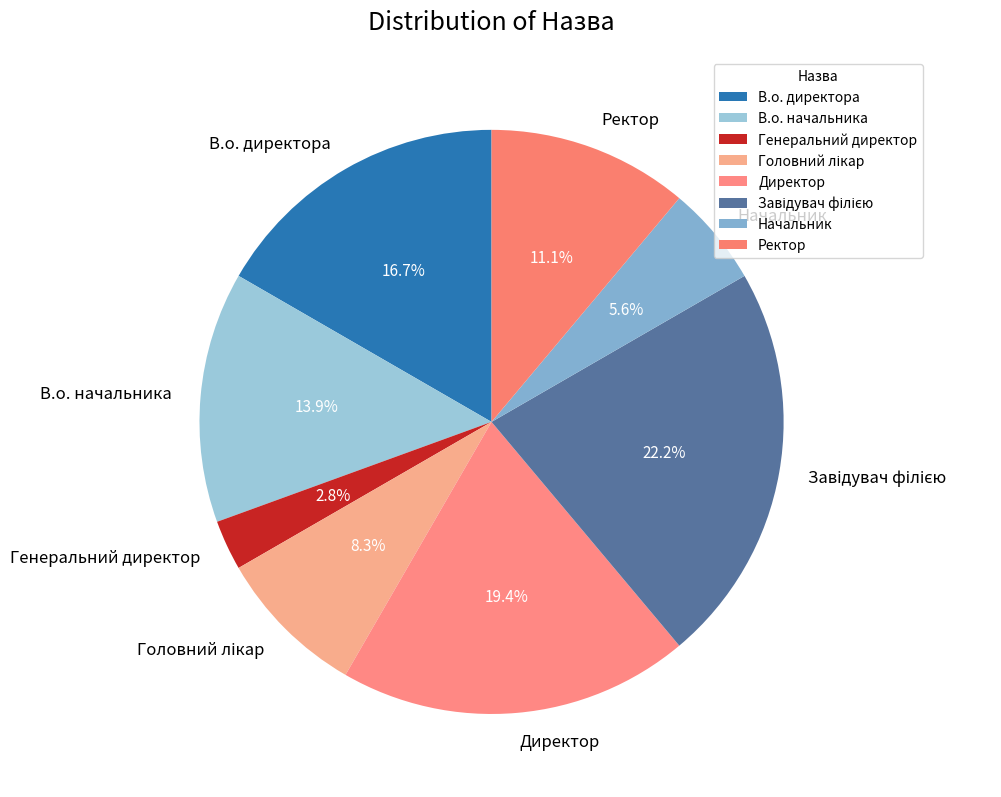

What is the ratio of the value at Ректор to the value at Генеральний директор?

4.0